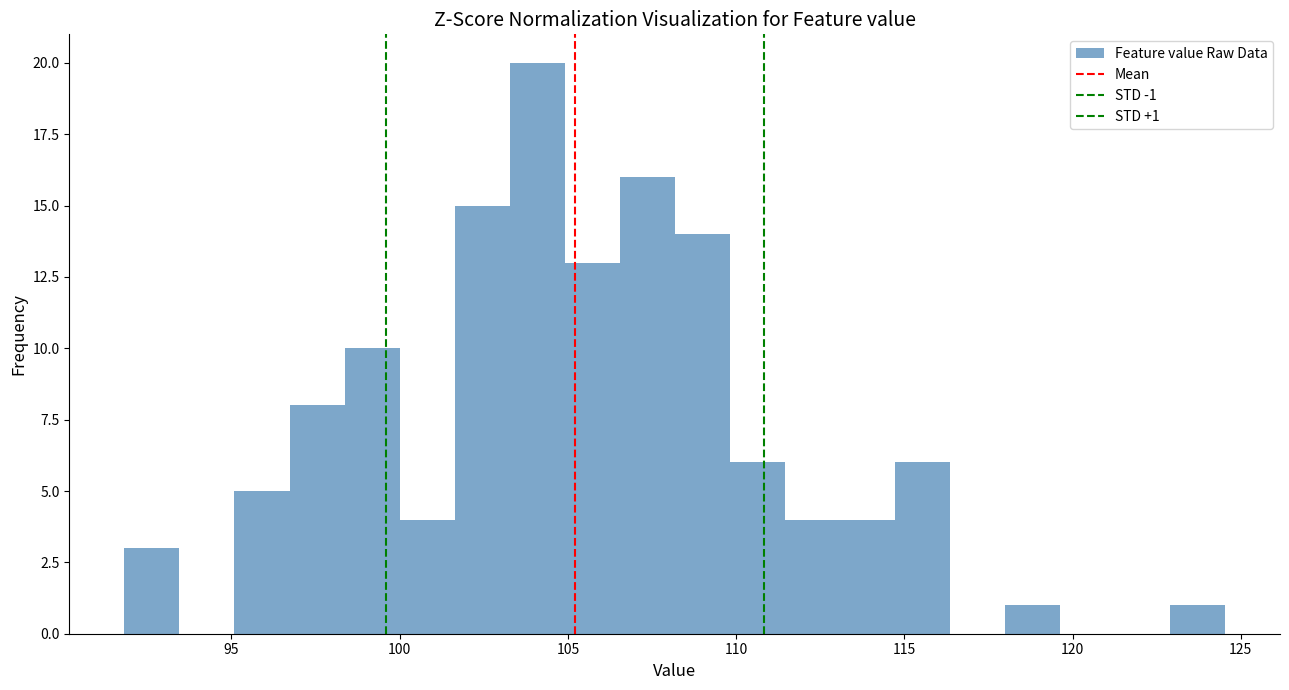

Read against the x-axis, roughly where is the centre of the tallest bar?

104.0